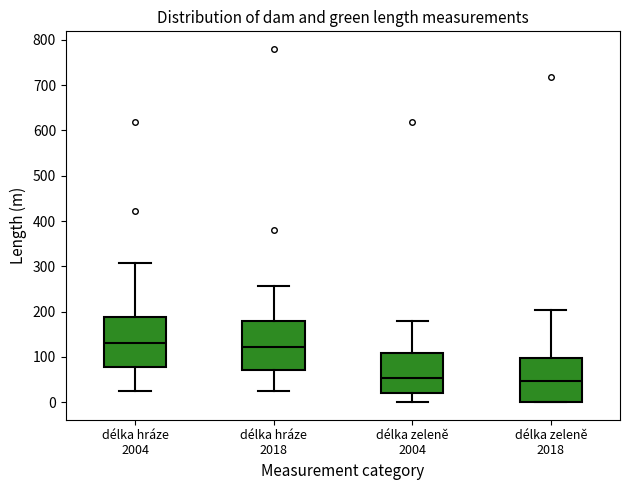

Reading left to right, read every box against the y-axis: the position of its median line, the range the box covers, and the ends of its whiskers. The values are not printed on the chart, so give them approximately, as read against the axis.

délka hráze 2004: median 130, box 80 to 190, whiskers 20 to 310
délka hráze 2018: median 120, box 70 to 180, whiskers 20 to 260
délka zeleně 2004: median 50, box 20 to 110, whiskers 0 to 180
délka zeleně 2018: median 50, box 0 to 100, whiskers 0 to 200